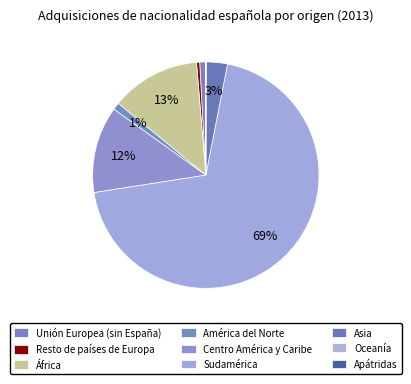

What is the change in value from América del Norte to Sudamérica?

+14481